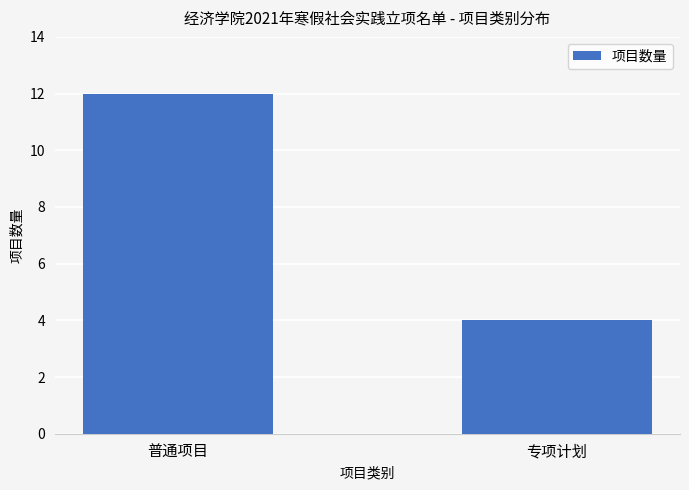

Reading left to right, list all the values displayed in this chart.

普通项目=12	专项计划=4